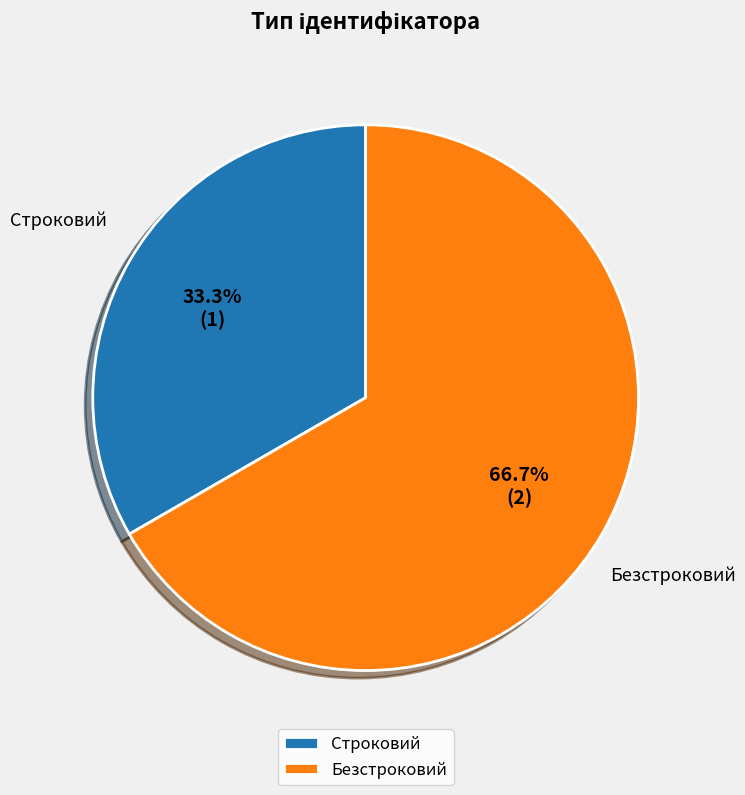

Is the sum of Строковий and Безстроковий greater than half?

Yes